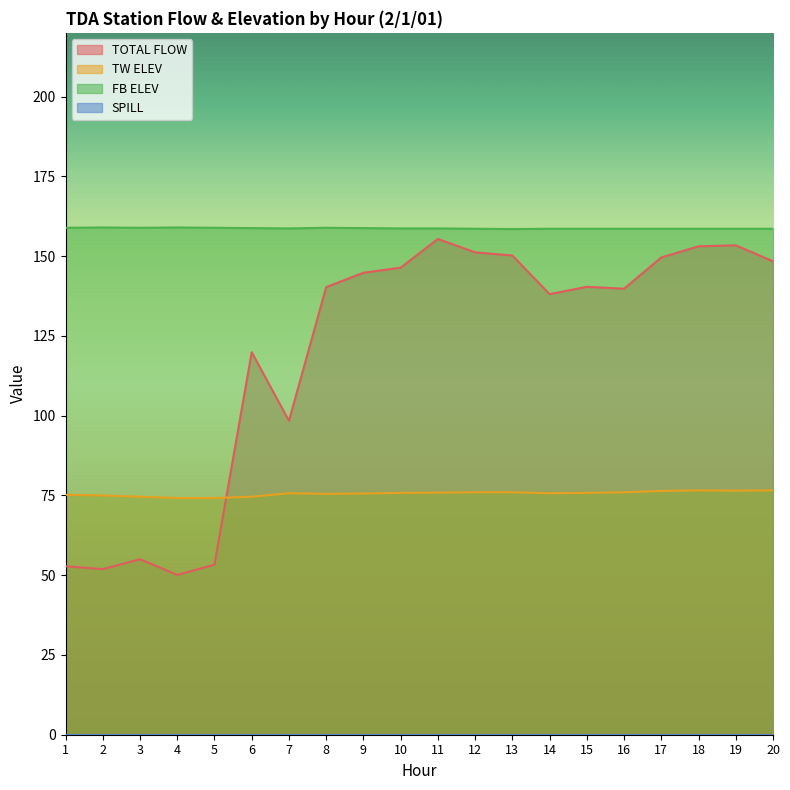

What is the value of the TOTAL FLOW point at the 5th from the left?

53.3